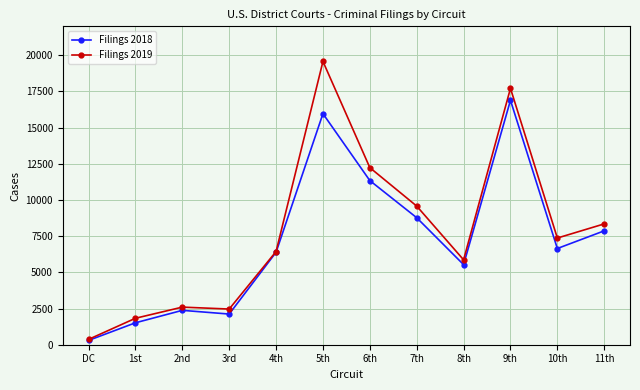

The value of Filings 2018 at 11th is 7869. True or false?

True